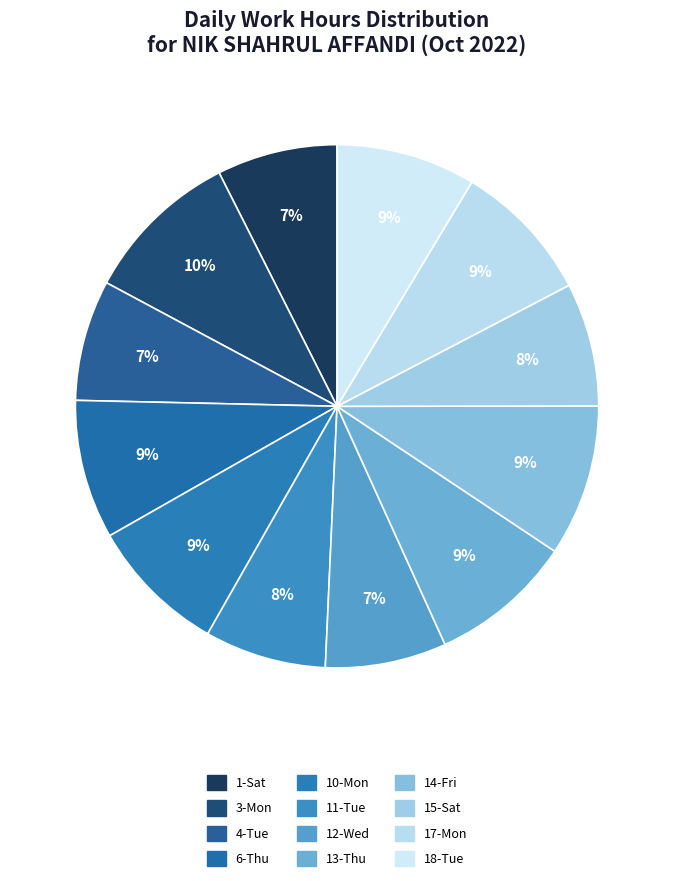

Is there any slice that represents more than half of the pie?

No